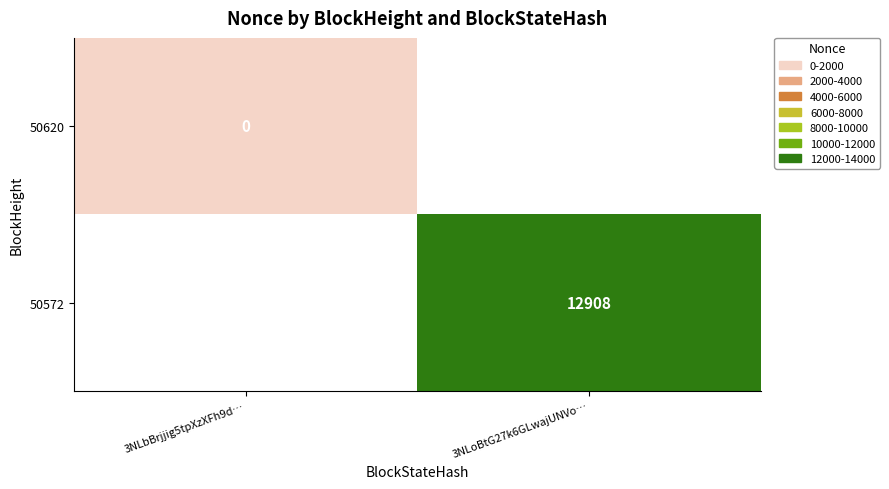

The 50572 series shows 5598 at 3NLoBtG27k6GLwajUNVo…. True or false?

False